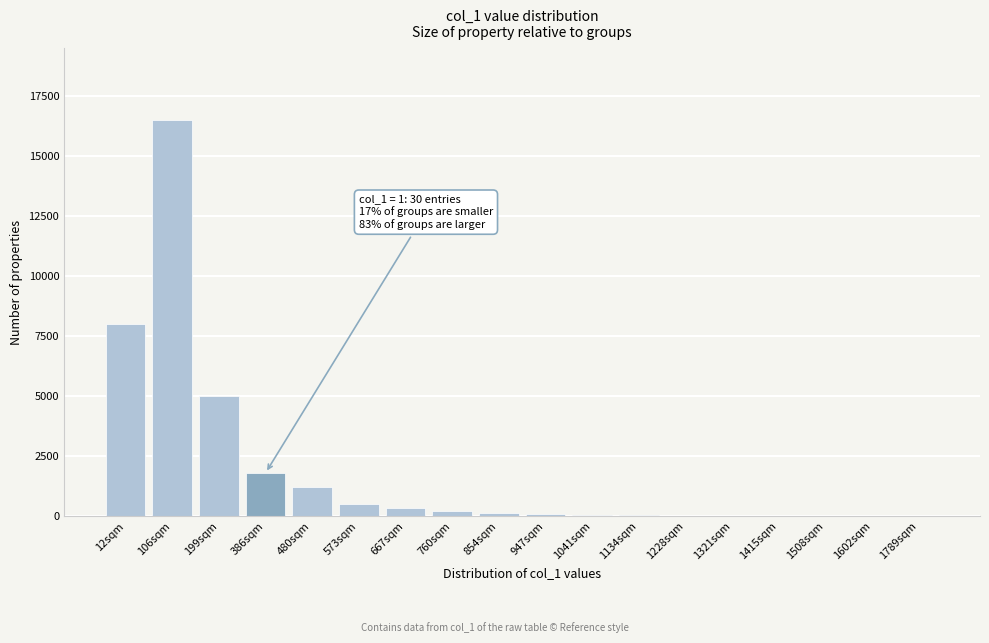

What is the ratio of the value at 573sqm to the value at 386sqm?

0.3